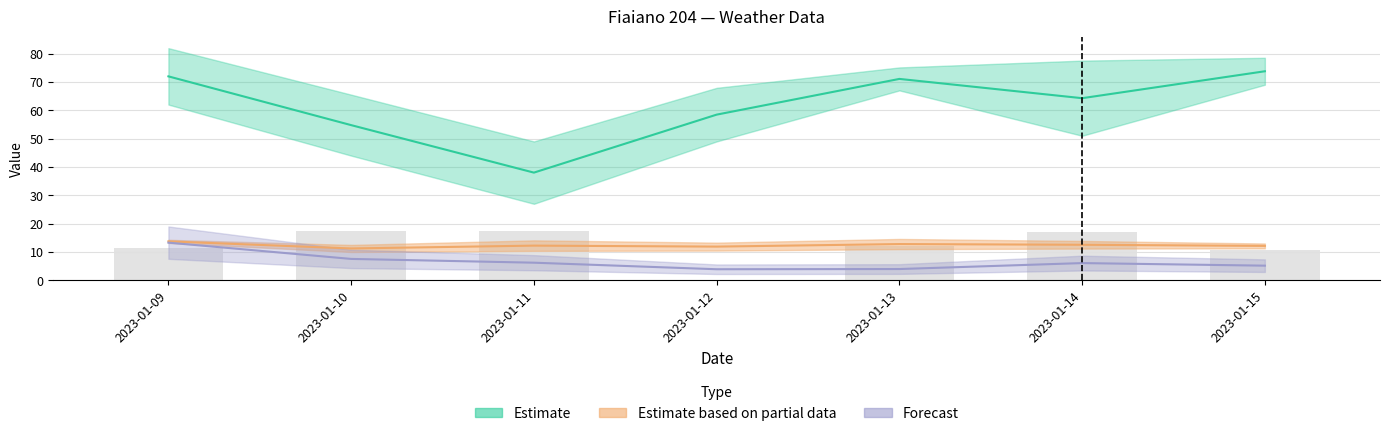

At how many categories does at least one series exceed 50?

6